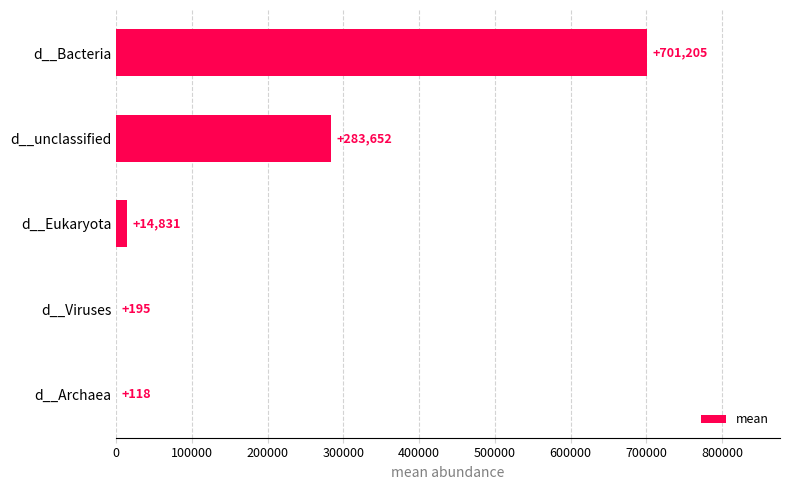

What is the maximum value shown in the chart?

701204.8